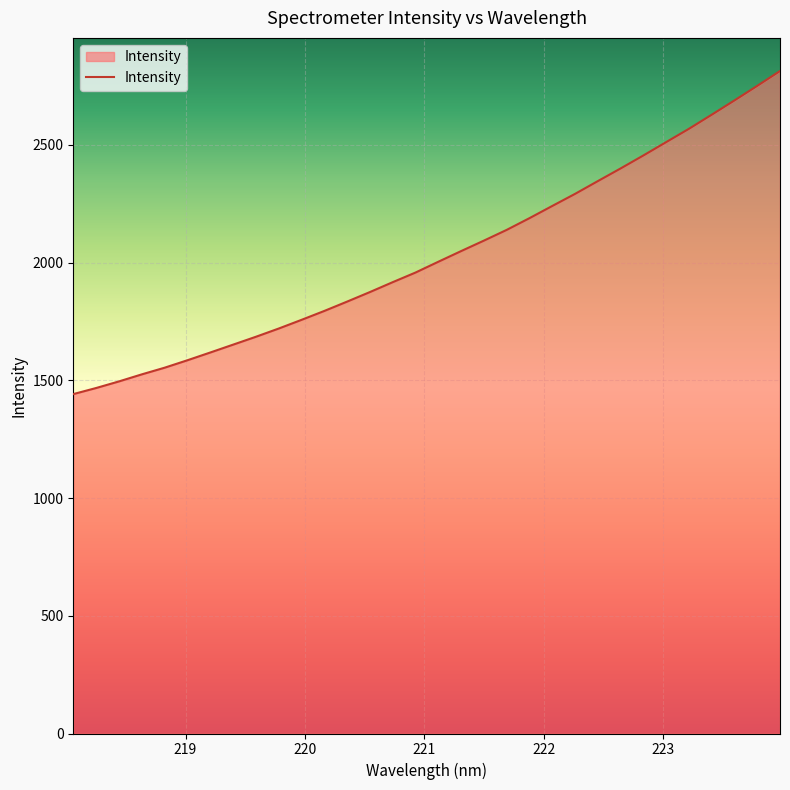

How many values are below 2003?

16